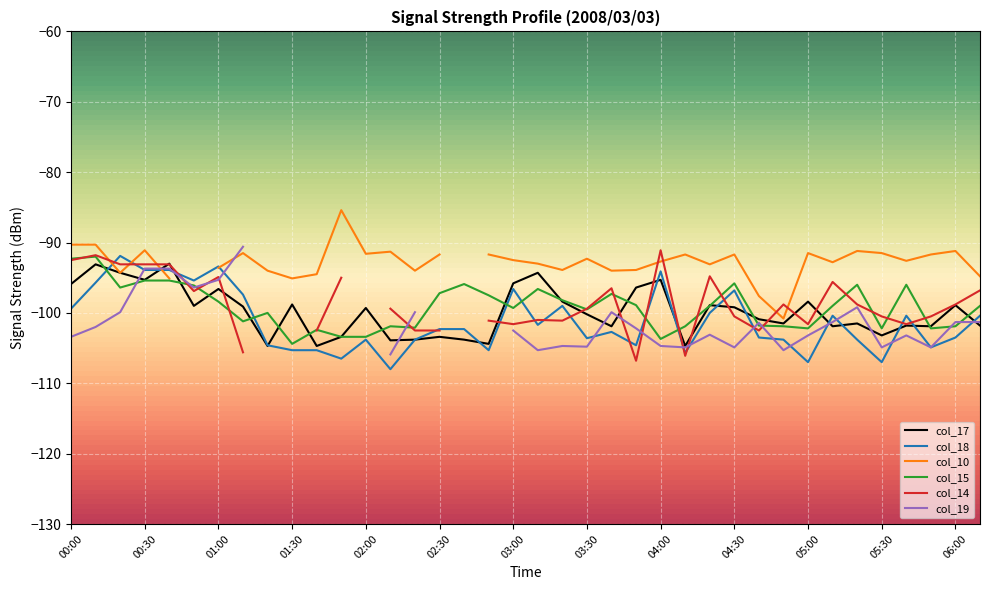

After their last crossing, which series has the higher values: col_19 or col_15?

col_15